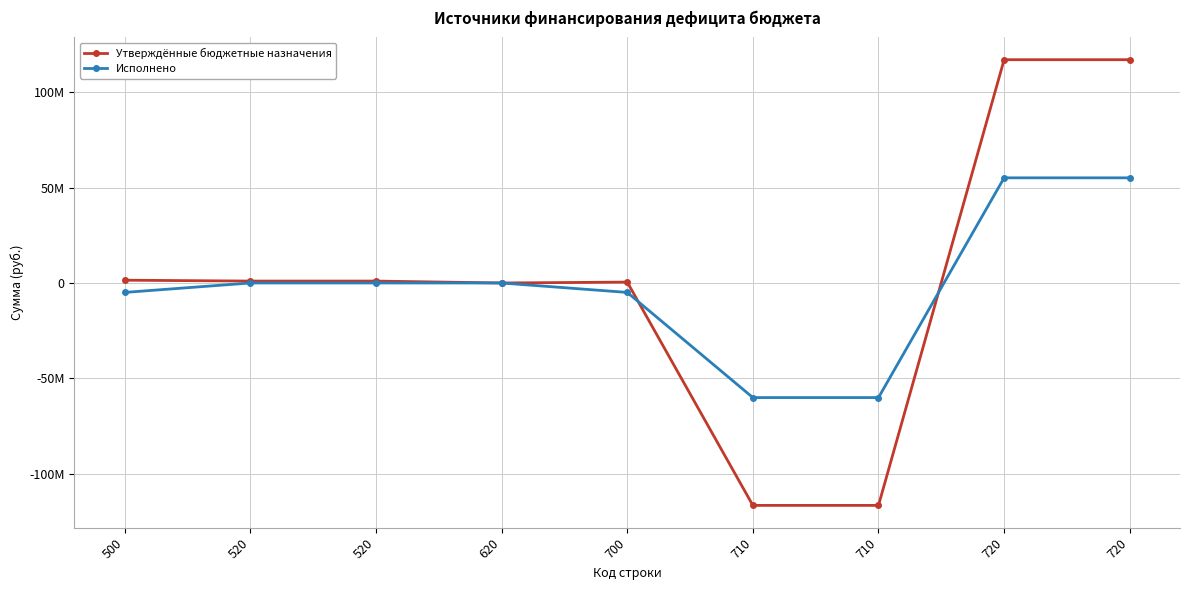

Reading right to left, list all the values displayed in this chart.

Утверждённые бюджетные назначения: 117161050.6	117161050.6	-116697623.5	-116697623.5	463427.1	0.0	1000000.0	1000000.0	1463427.1
Исполнено: 55175393.6	55175393.6	-60126300.7	-60126300.7	-4950907.0	0.0	0.0	0.0	-4950907.0